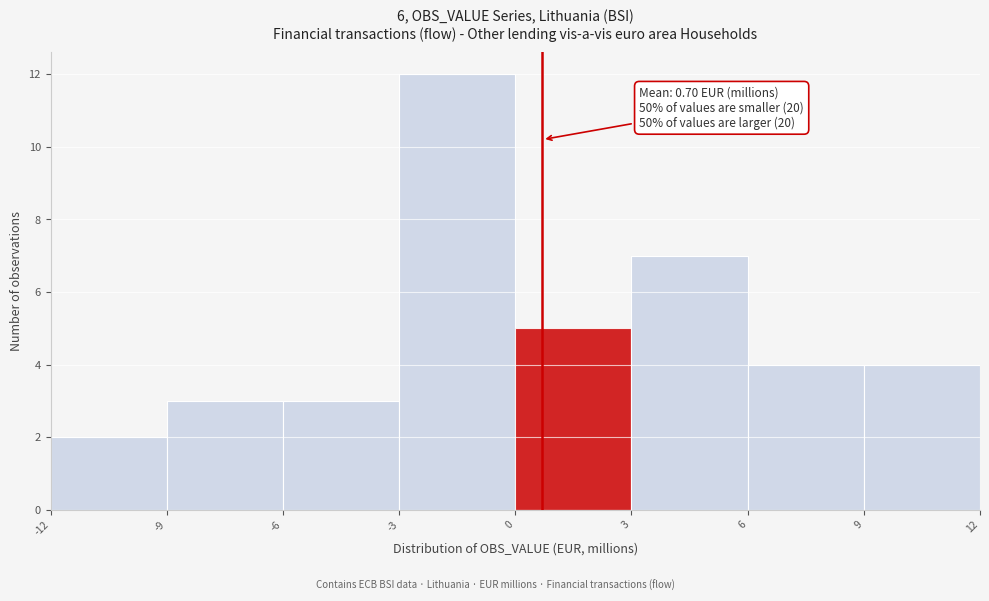

Over which range of the x-axis is the bar tallest?

-3 to 0